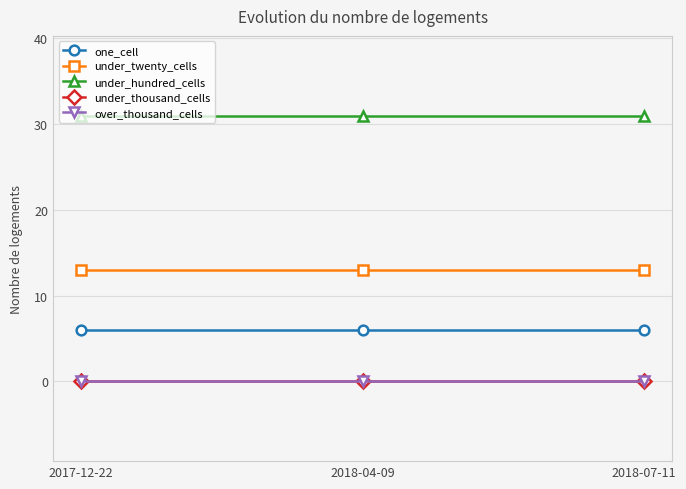

Does the chart have visible grid lines?

Yes